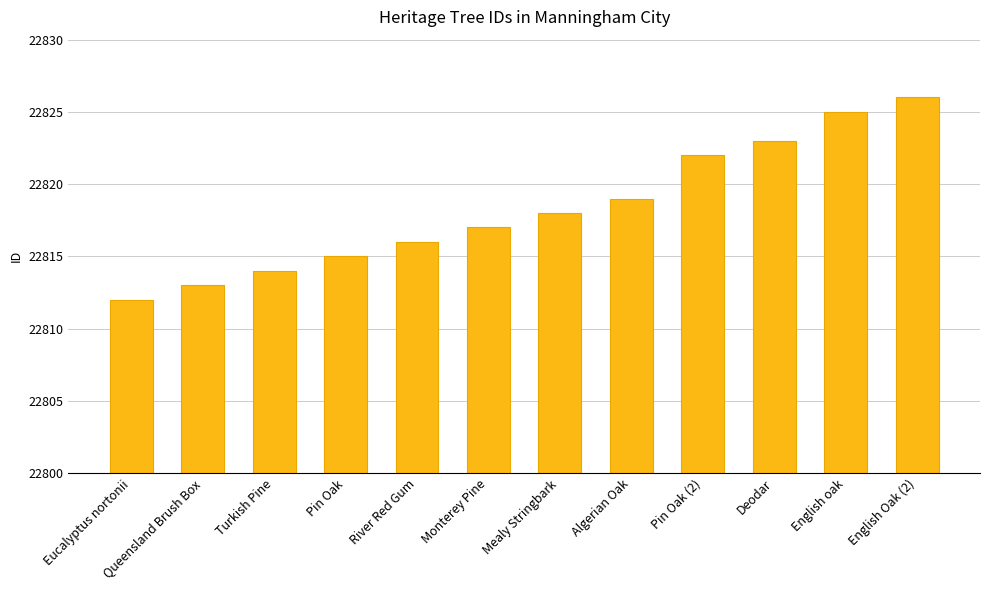

What is the label of the 9th bar from the right?

Pin Oak